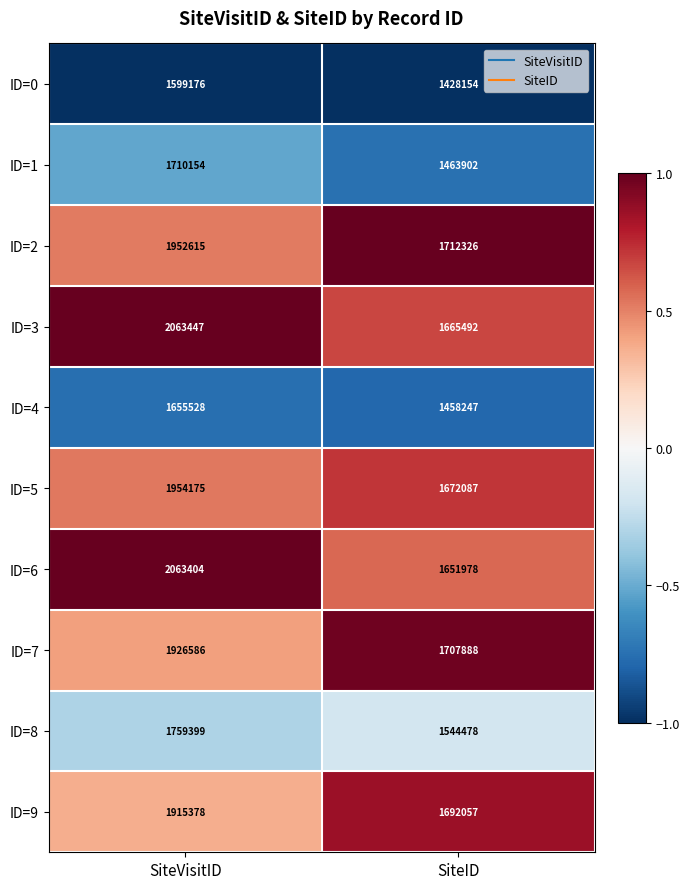

Which series changed the most between SiteVisitID and SiteID?

ID=6